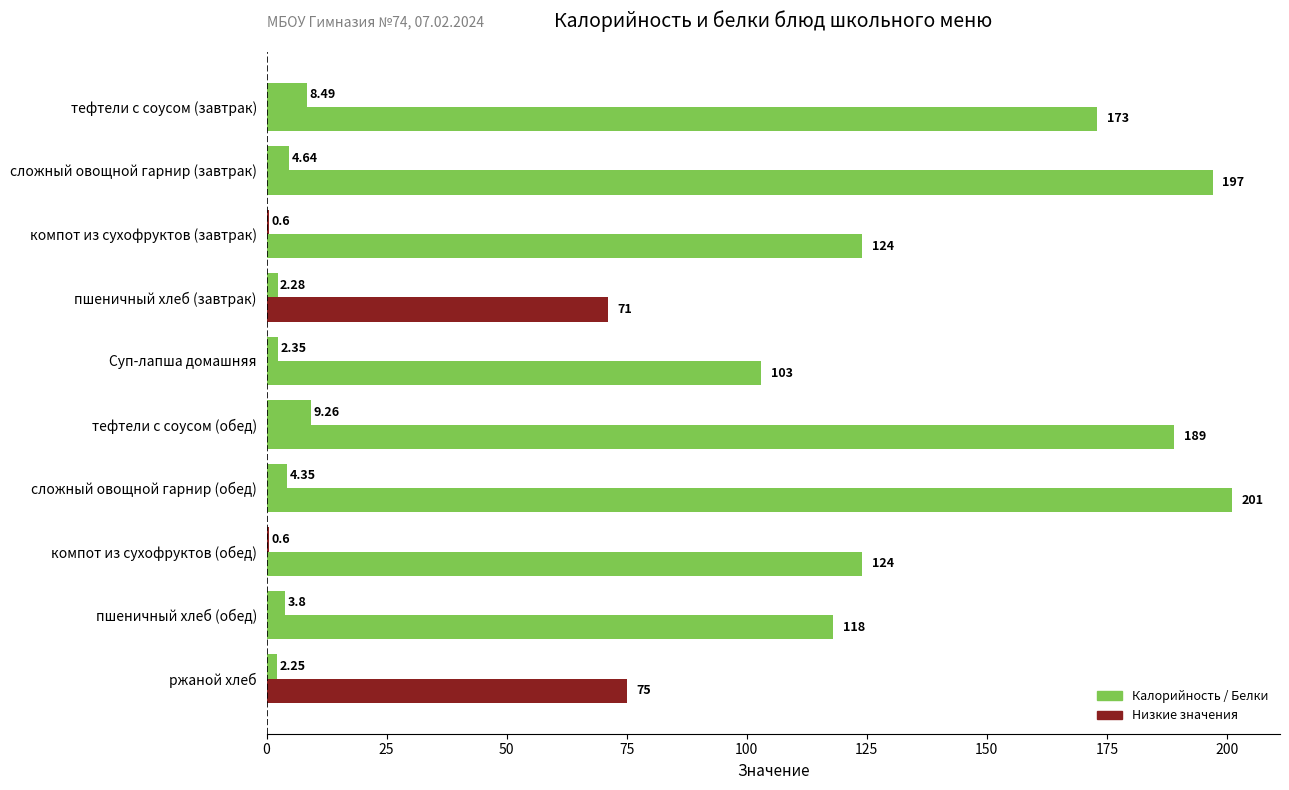

How many categories are shown in the chart?

10